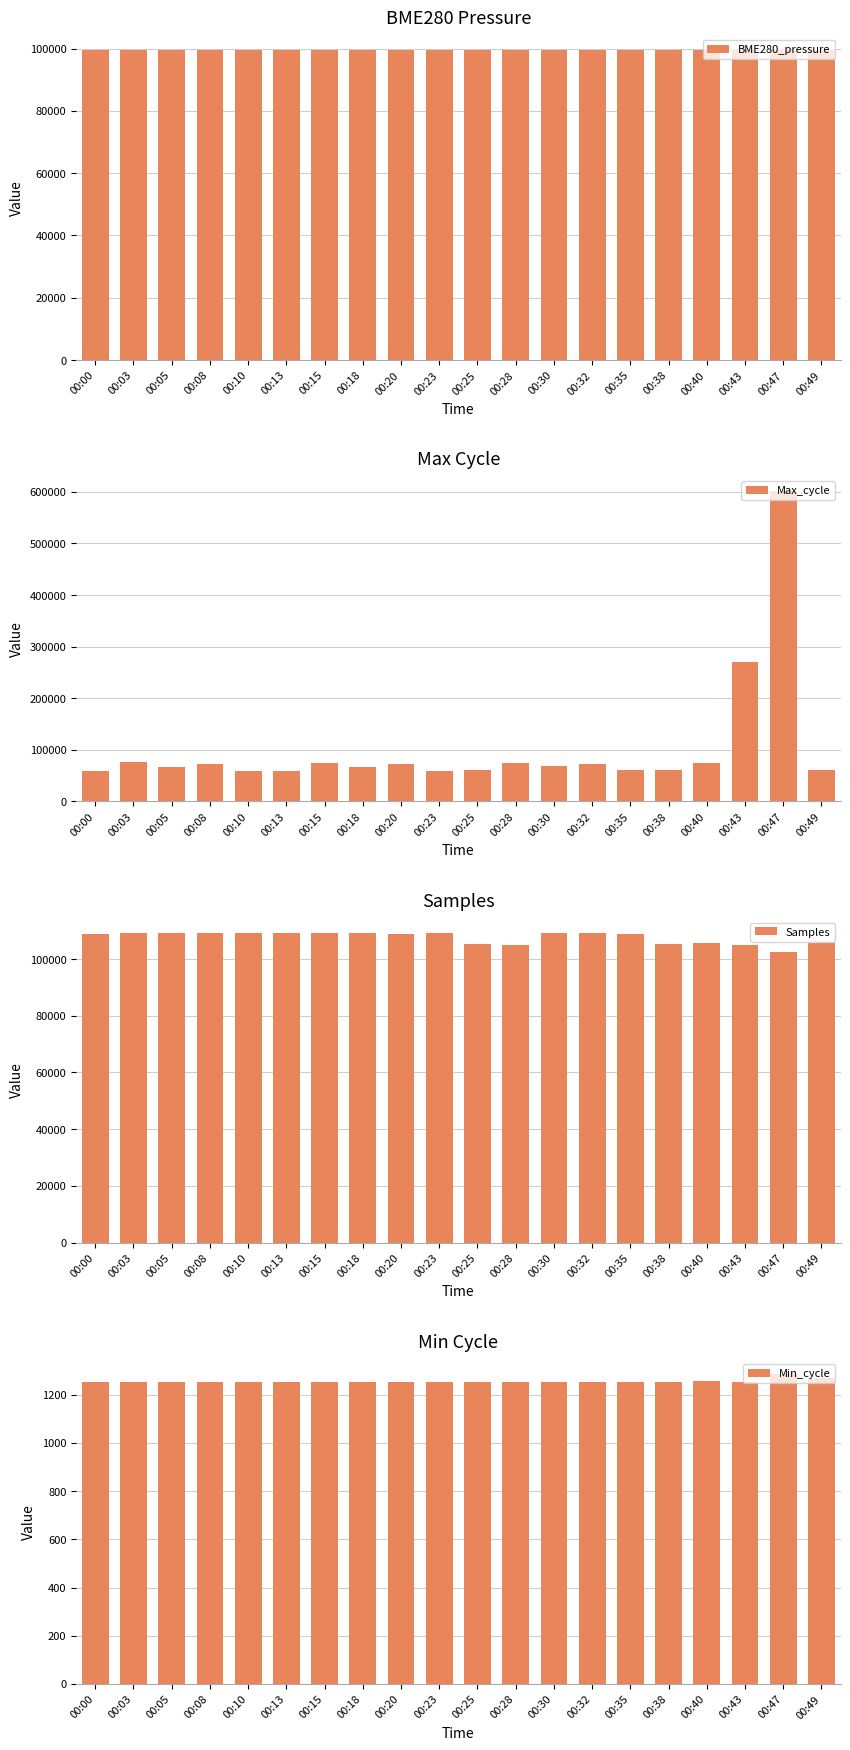

At which label does Min_cycle reach its peak?

00:47